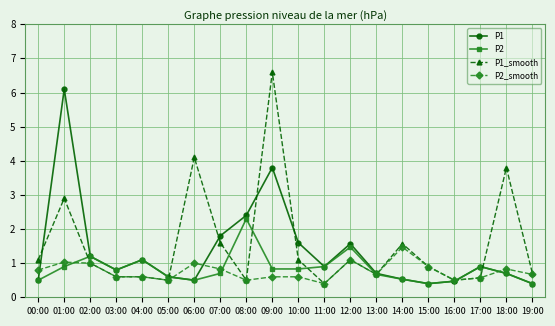

Which series has the widest spread of values?

P1_smooth